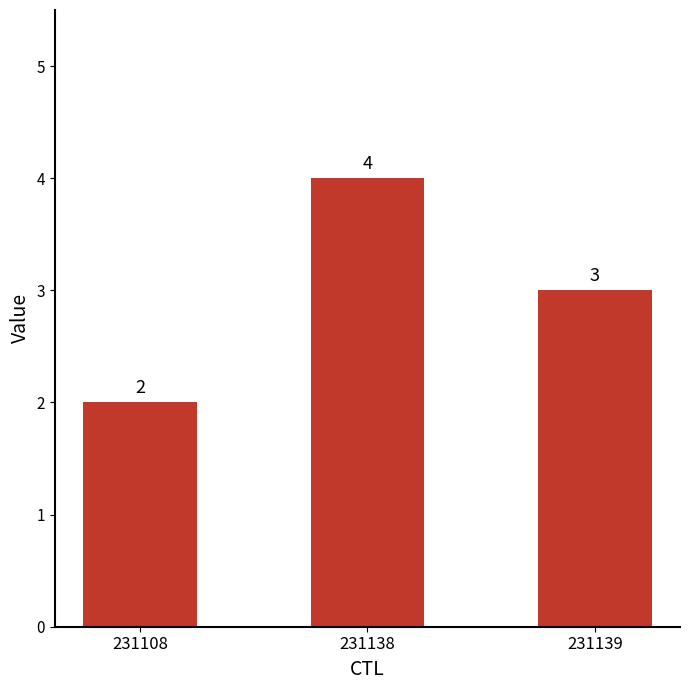

The chart shows a value of 1 at 231108. True or false?

False